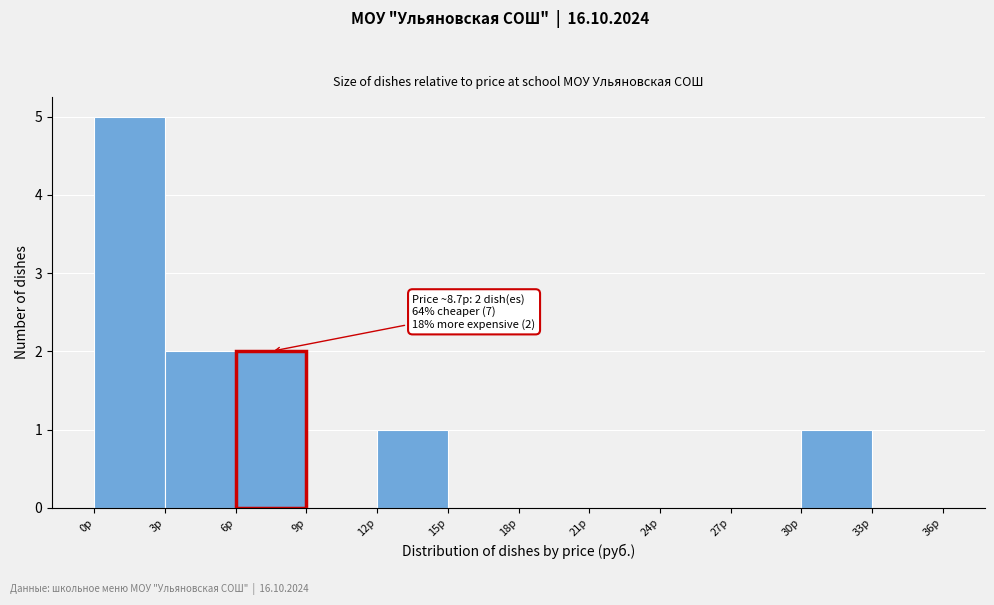

Which range on the x-axis has the tallest bar?

0 to 3